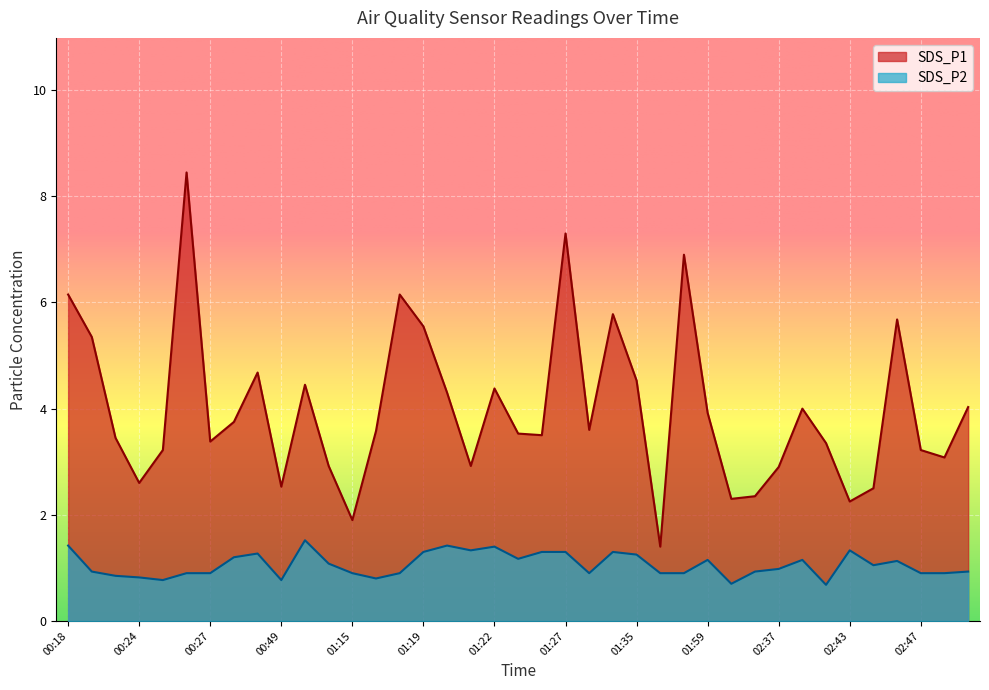

List the labels in order of SDS_P1 value, largest first.

00:26, 01:27, 01:52, 00:18, 01:18, 01:33, 02:45, 01:19, 00:22, 00:33, 01:35, 01:08, 01:22, 01:20, 02:49, 02:41, 01:59, 00:32, 01:30, 01:16, 01:23, 01:26, 00:23, 00:27, 02:42, 00:25, 02:47, 02:48, 01:14, 01:21, 02:37, 00:24, 00:49, 02:44, 02:32, 02:11, 02:43, 01:15, 01:36